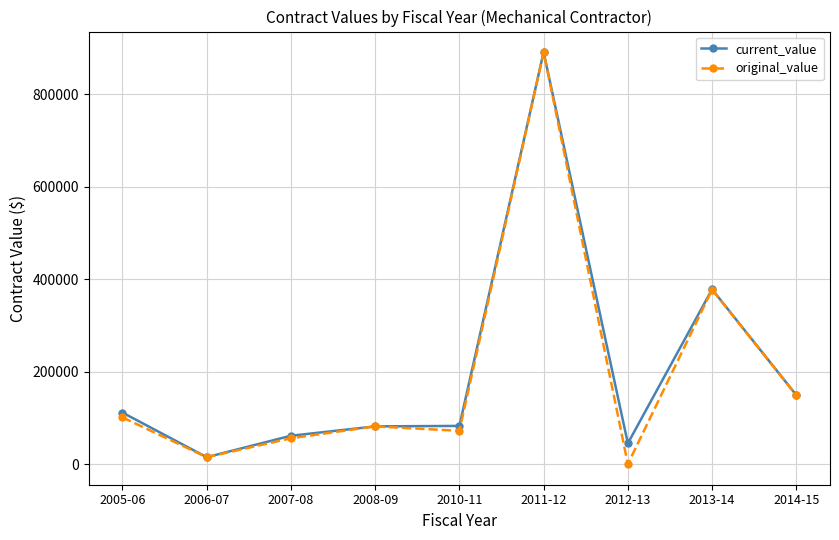

At how many categories does at least one series exceed 605678?

1